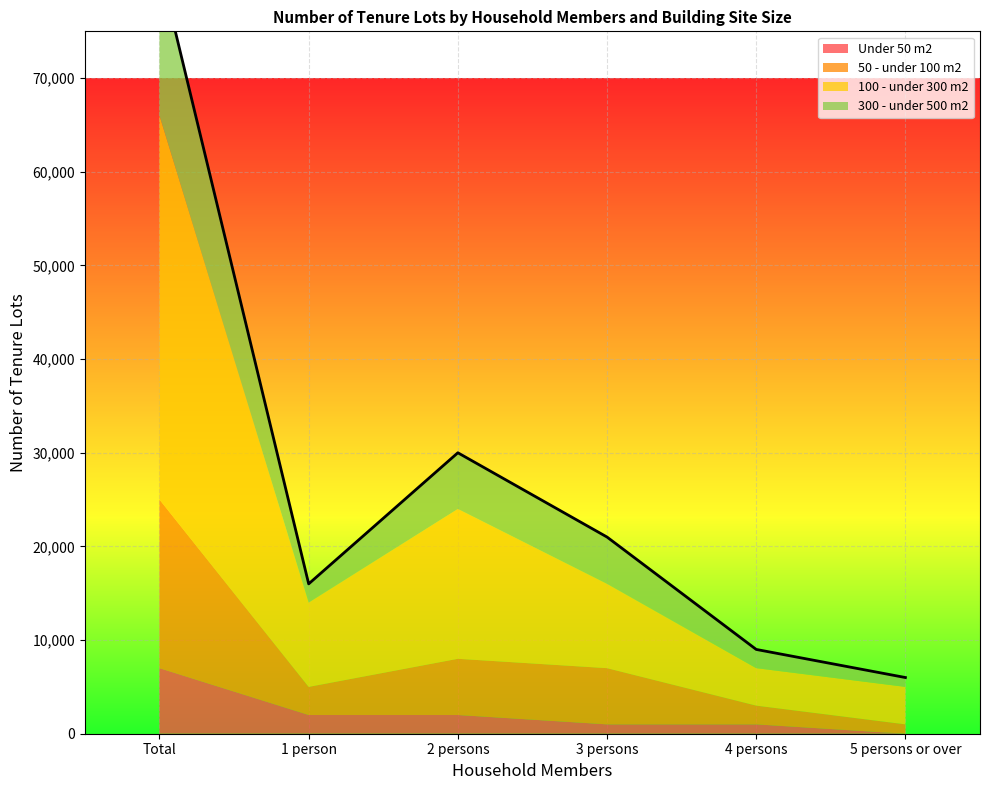

Between 2 persons and 3 persons, which is larger?

2 persons